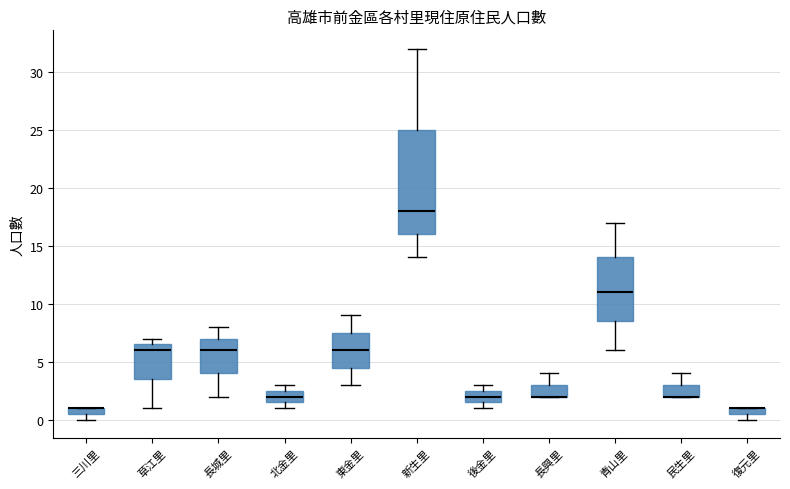

Comparing the boxes themselves (not the whiskers), which one is the tallest?

新生里